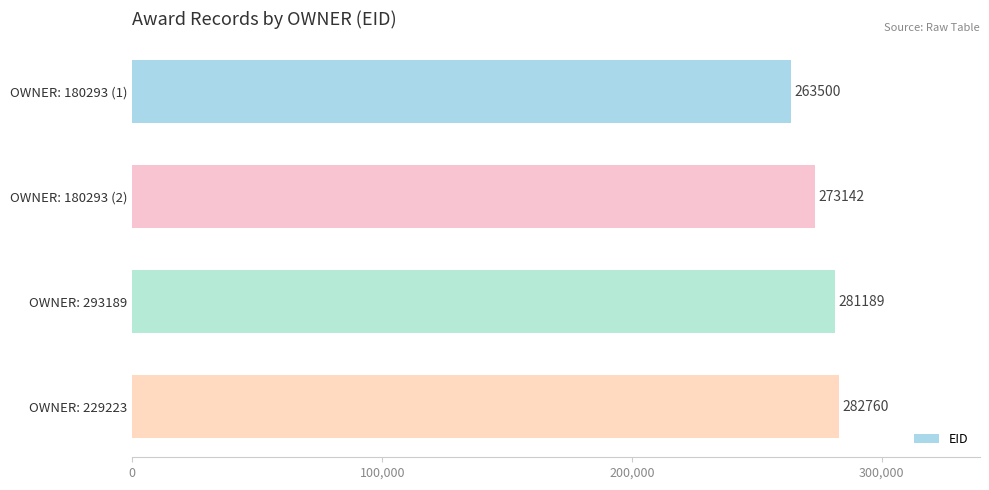

True or false: the data shows 385682 at OWNER: 229223.

False